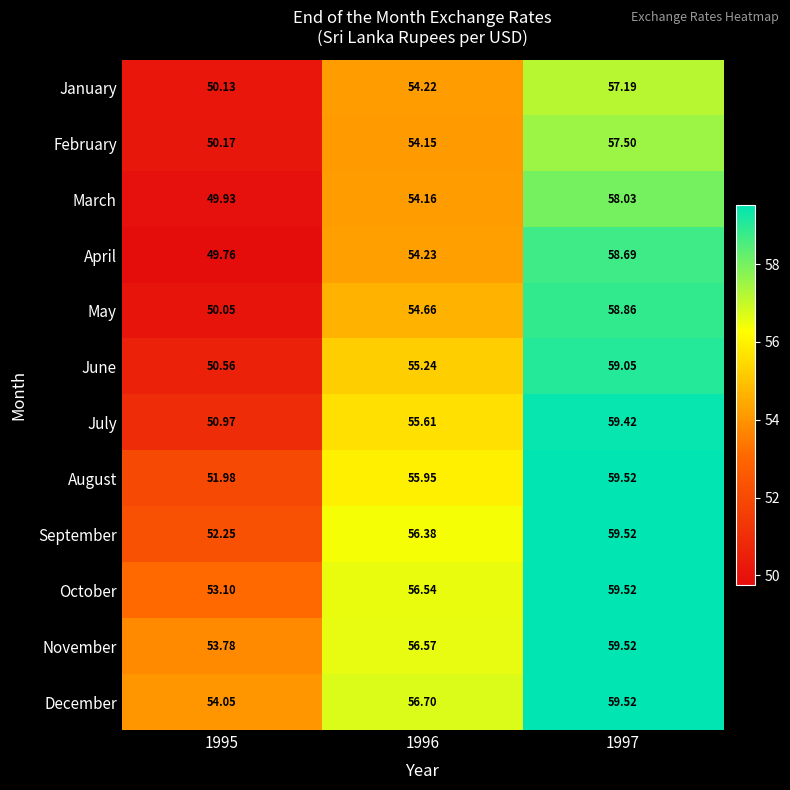

Count the number of categories in the chart.

3